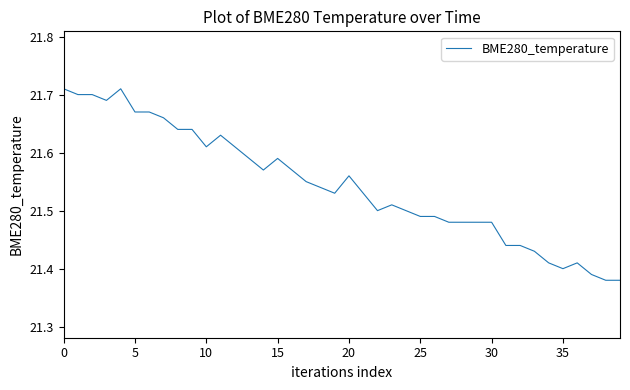

What is the difference between the maximum and minimum values?

0.3